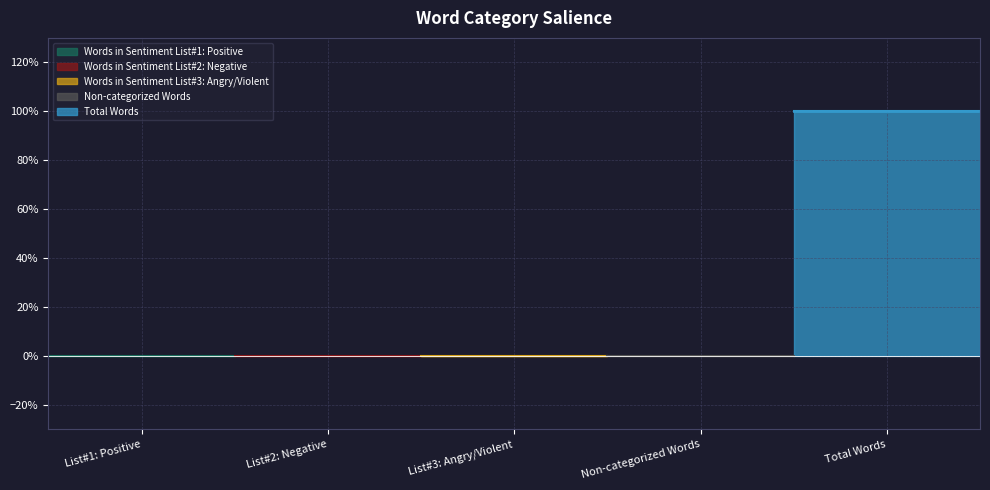

Rank the categories by Total Words value from highest to lowest.

Total Words, Words in Sentiment List#1: Positive, Words in Sentiment List#2: Negative, Words in Sentiment List#3: Angry/Violent, Non-categorized Words